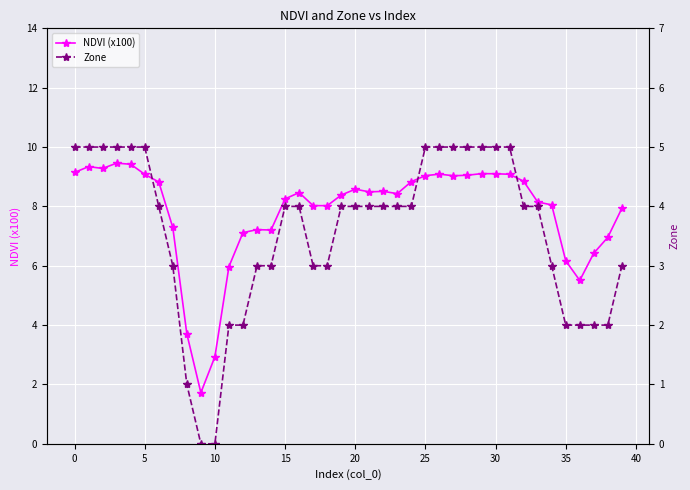

Read the NDVI (x100) value at 13.

7.2